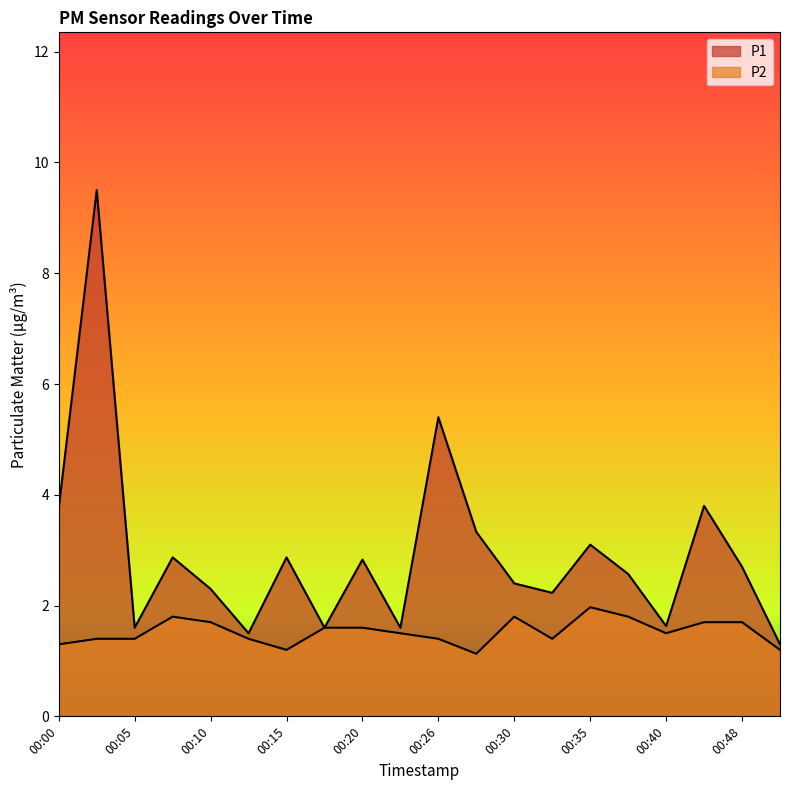

At how many categories does at least one series exceed 6?

1